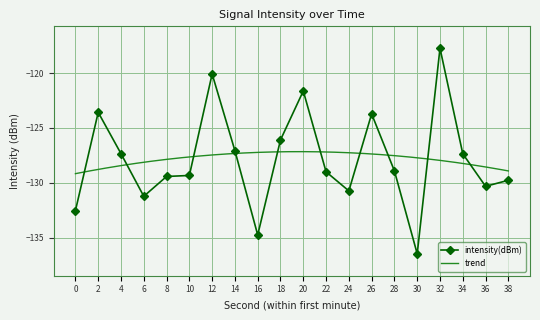

The value at 30 is -199.0. True or false?

False